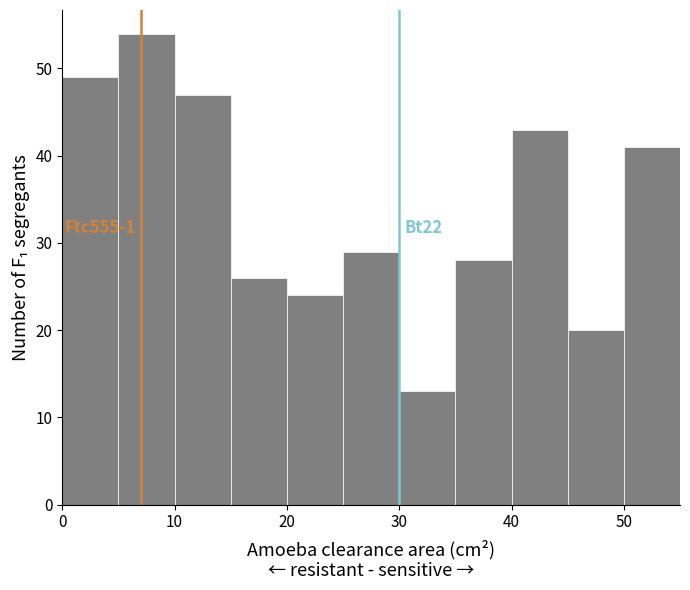

Which range on the x-axis has the tallest bar?

5 to 10